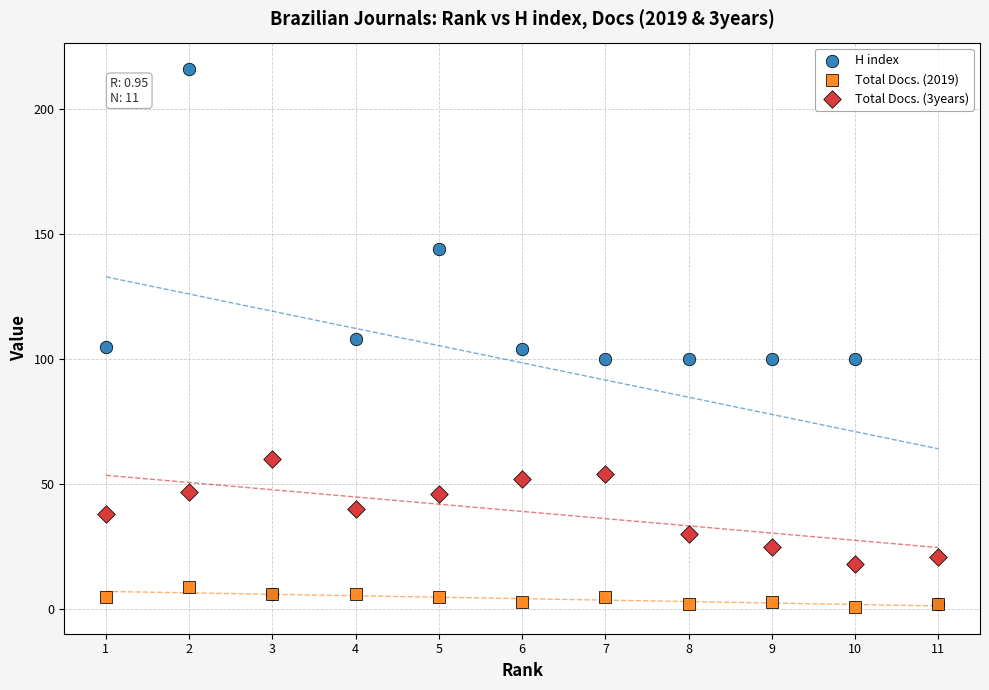

Which series contains the highest Y value?

H index